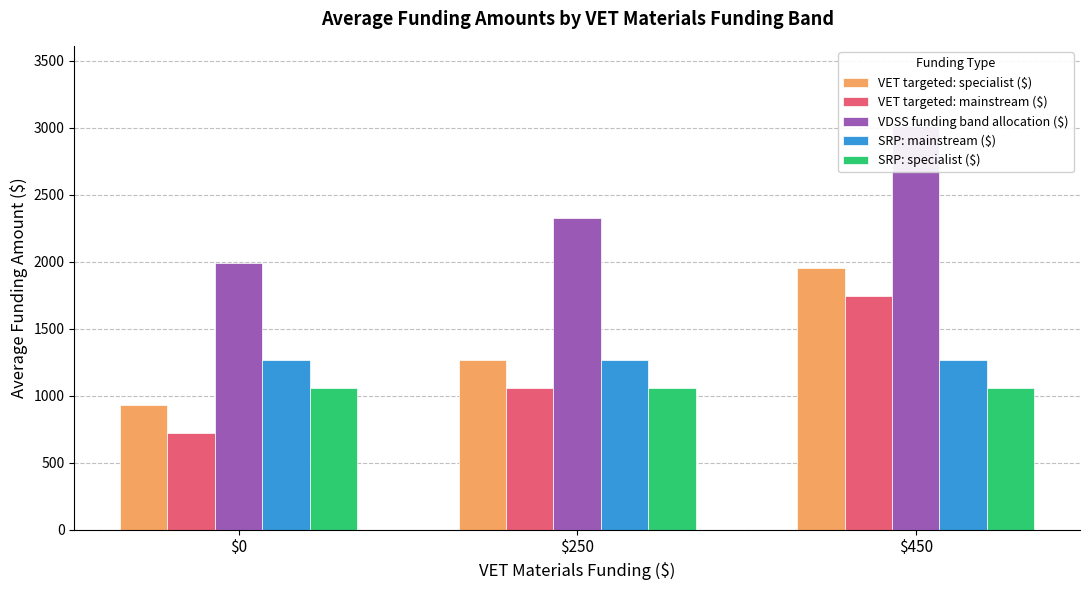

The value of VET targeted: specialist ($) at $250 is 1269.1. True or false?

True